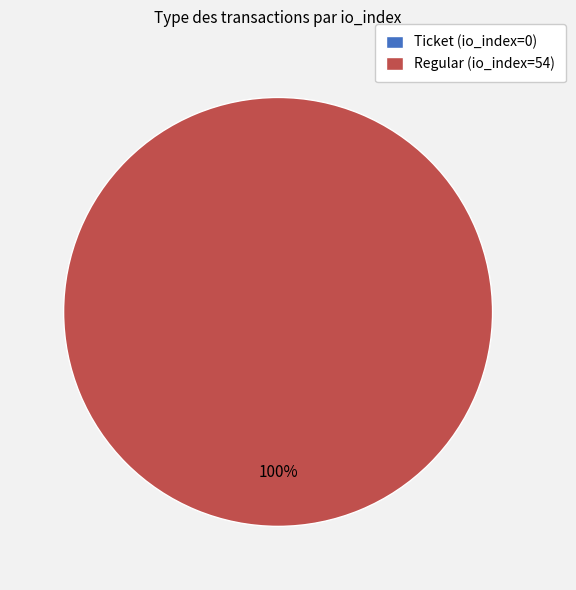

Which category has the biggest portion of the pie?

Regular (io_index=54)